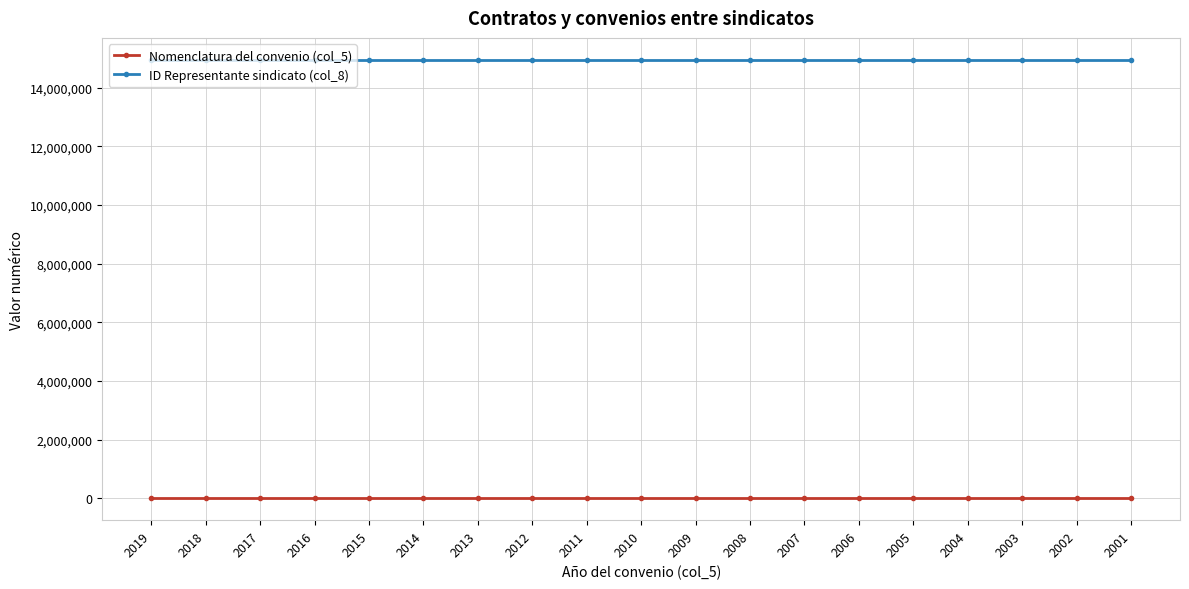

How many data points in ID Representante sindicato (col_8) are less than 14945500?

9